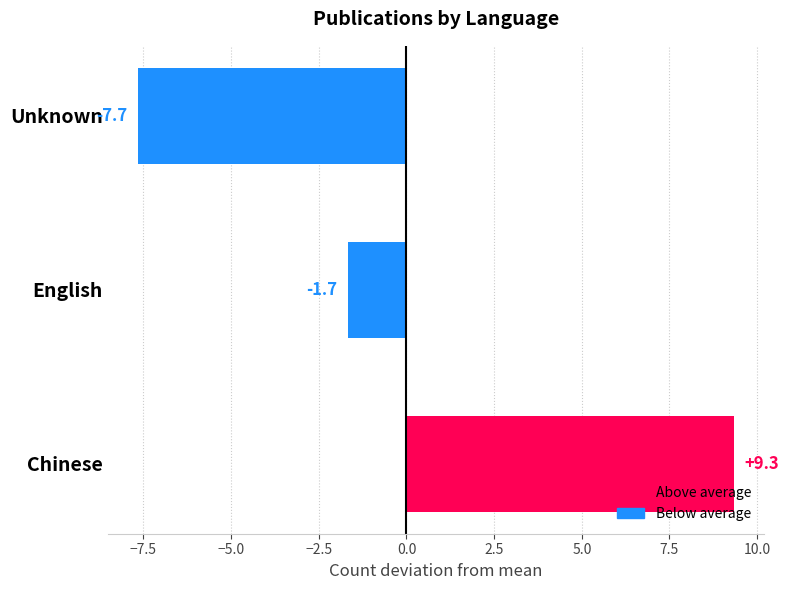

Does the chart contain any negative values?

Yes